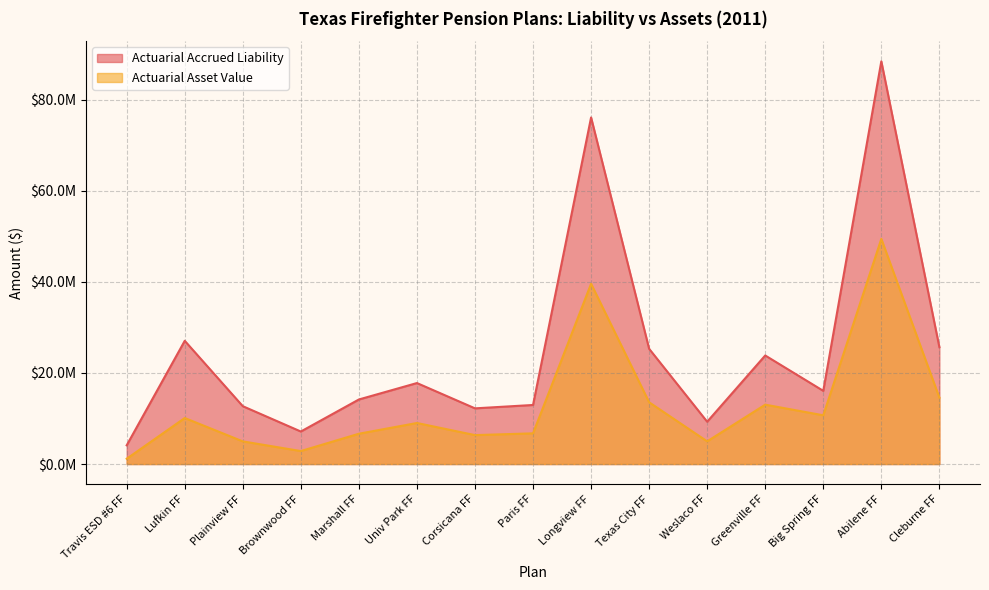

True or false: Actuarial Accrued Liability and Actuarial Asset Value cross at least once.

False